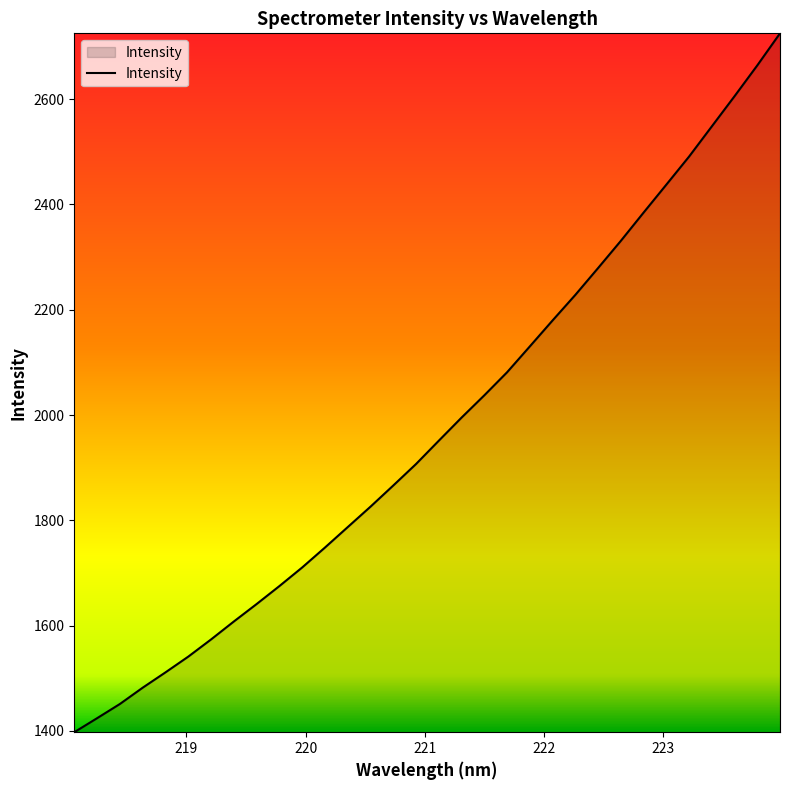

What is the greatest value displayed?

2725.1